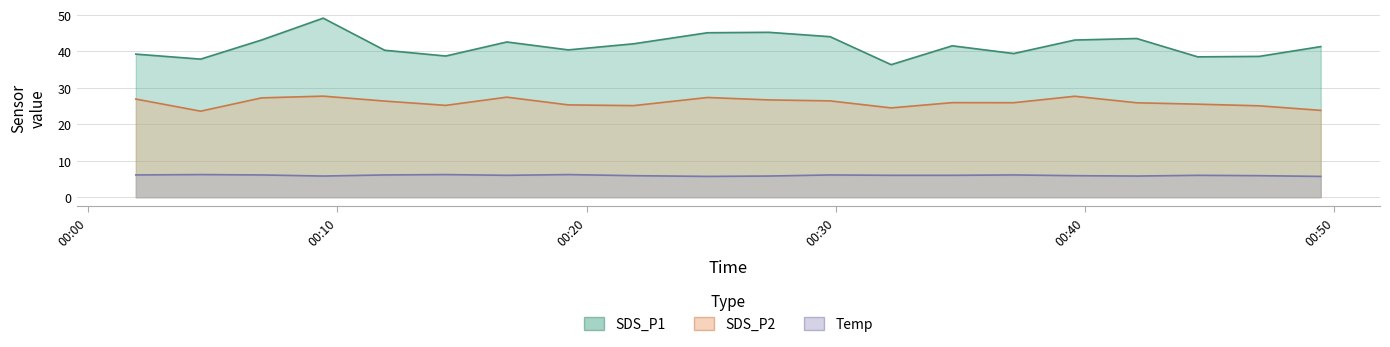

How many lines are shown in the chart?

3